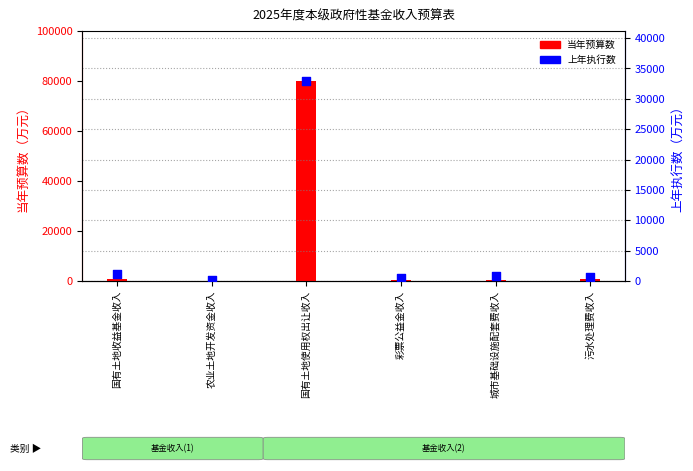

Which series has the largest total across all categories?

当年预算数